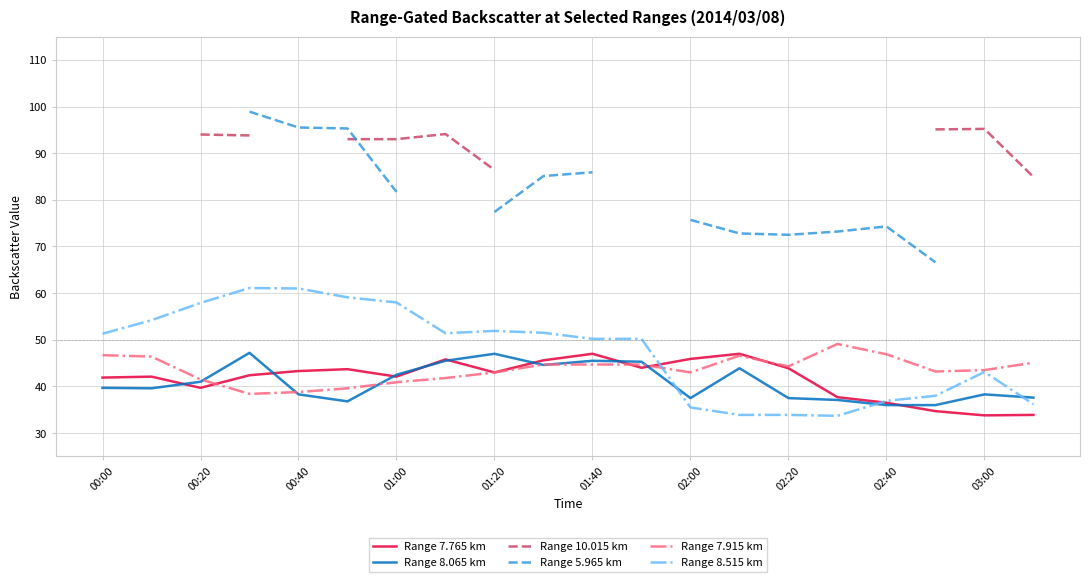

The Range 7.915 km series shows 49.1 at 15. True or false?

True